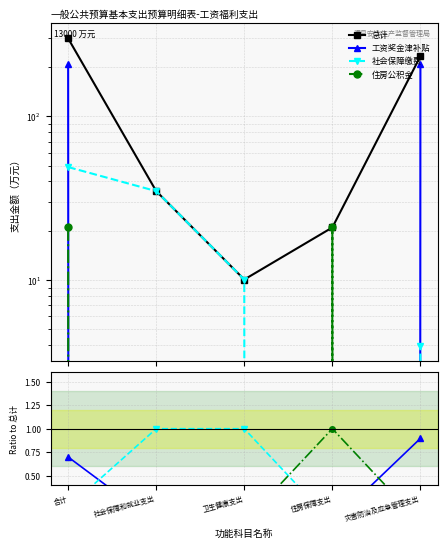

How many lines are shown in the chart?

4